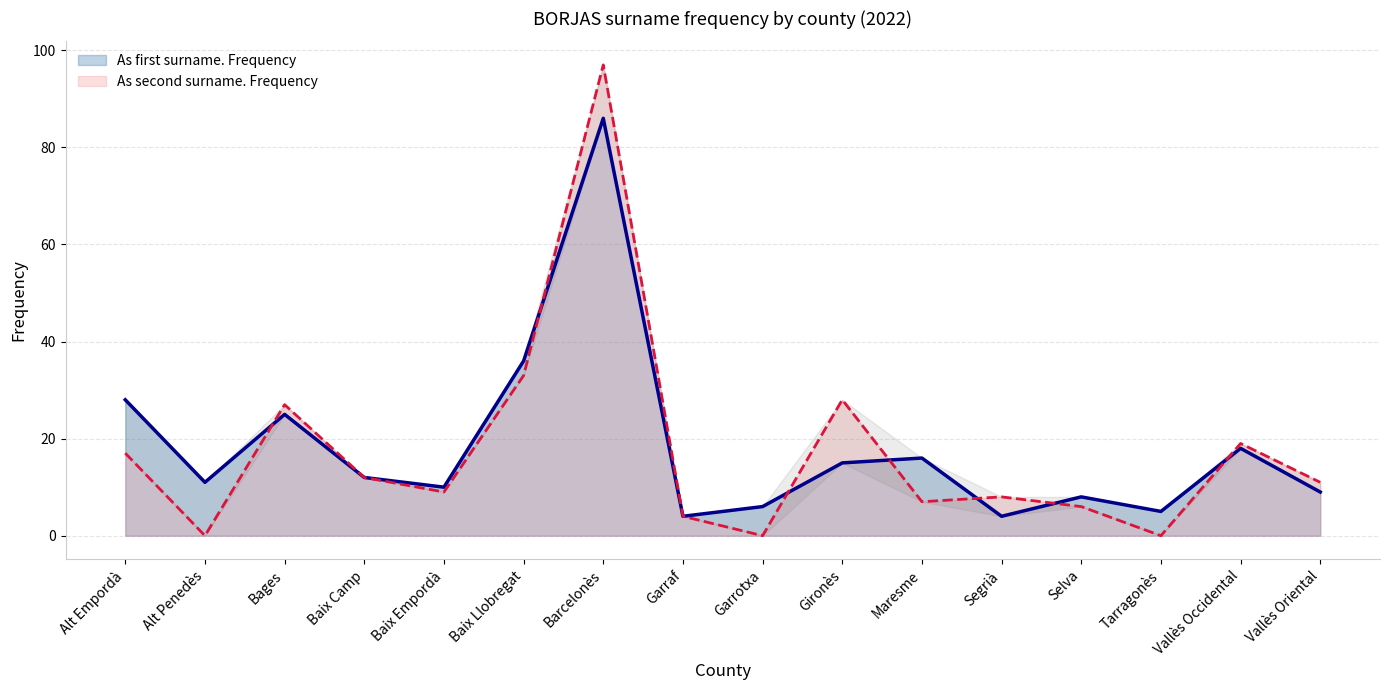

What is the lowest value of the As first surname. Frequency series?

4